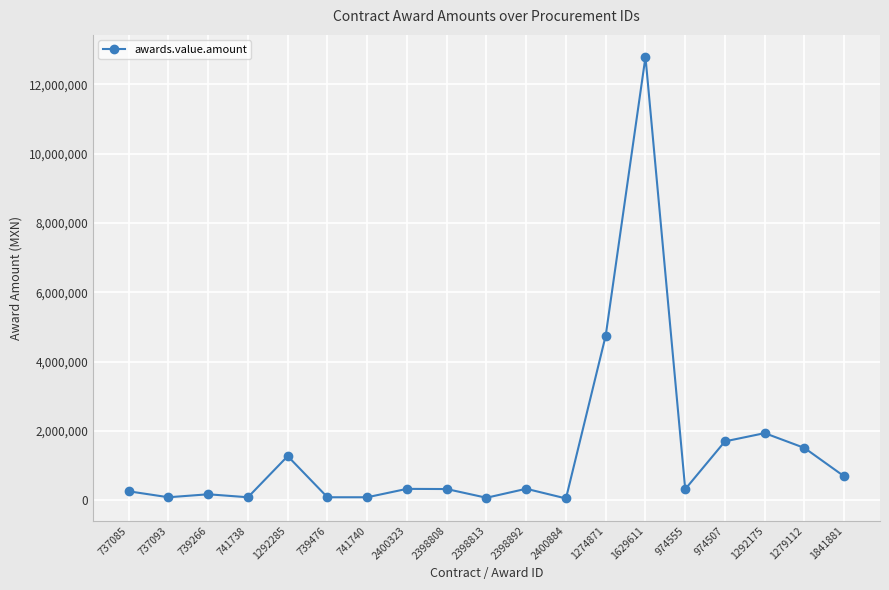

The value at 1279112 is 2254163.5. True or false?

False